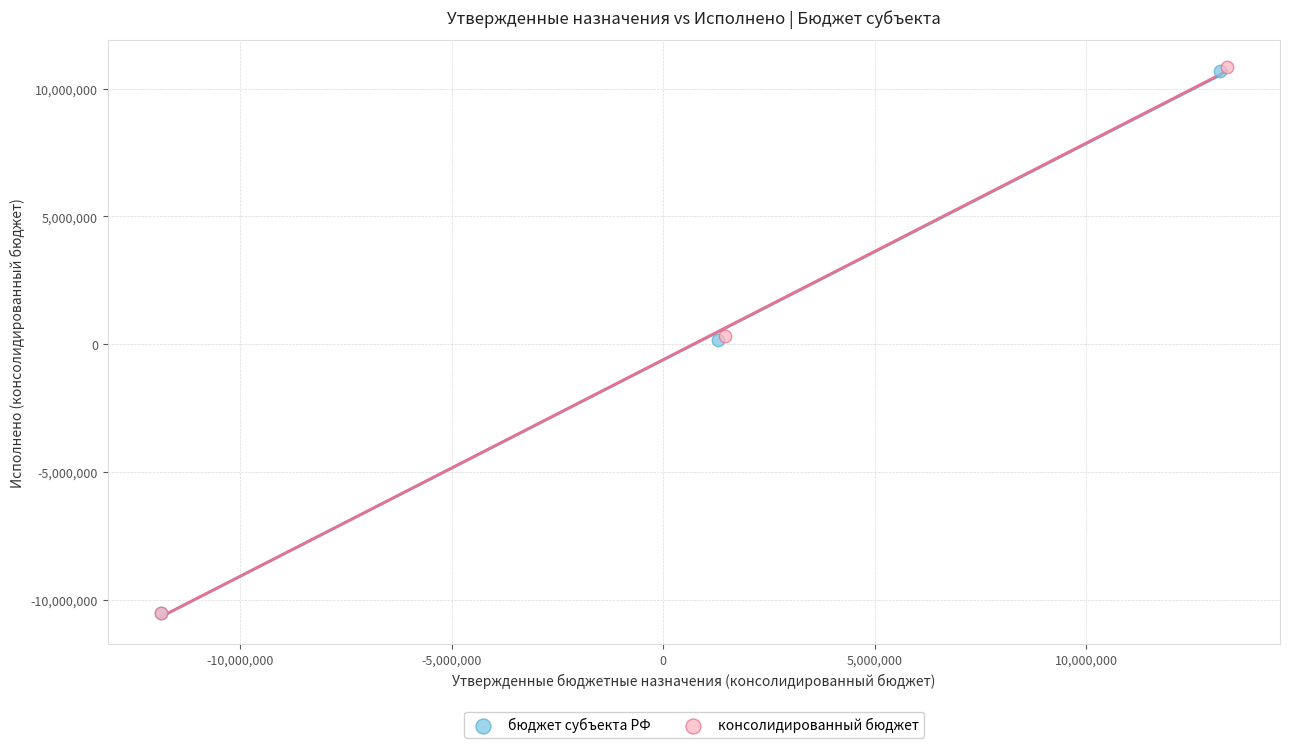

Which series has the largest Y range (max minus min)?

консолидированный бюджет